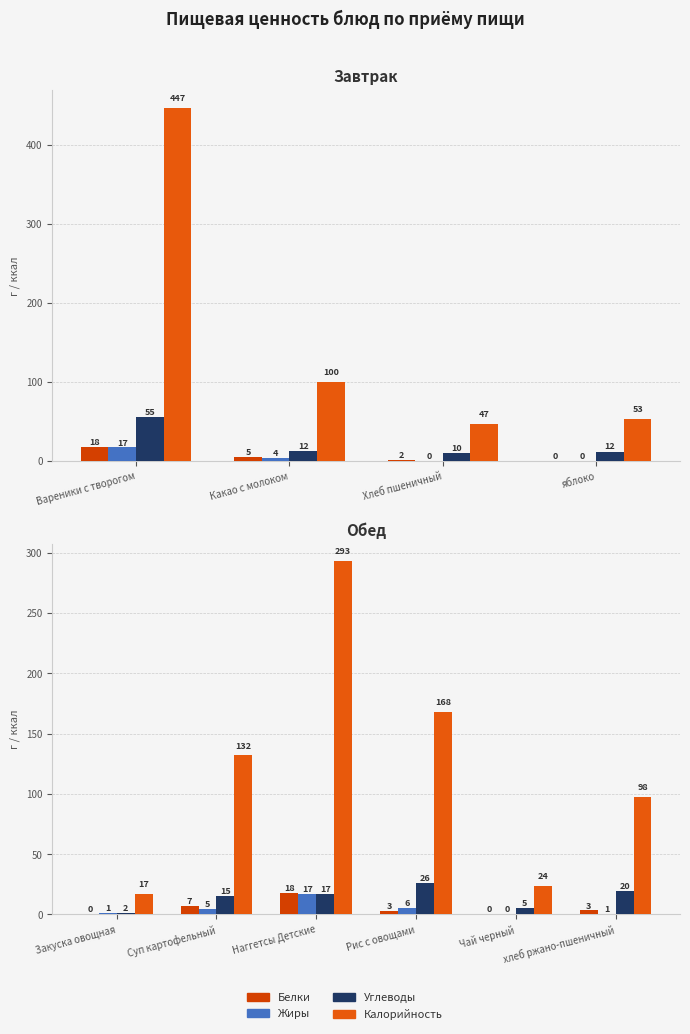

What is the value of the Белки bar at the 4th from the left?

3.2